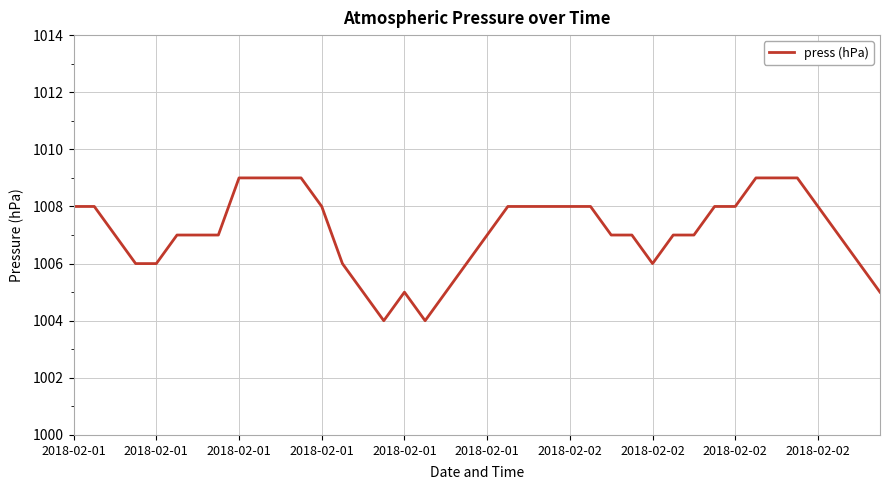

What is the difference between the maximum and minimum values?

5